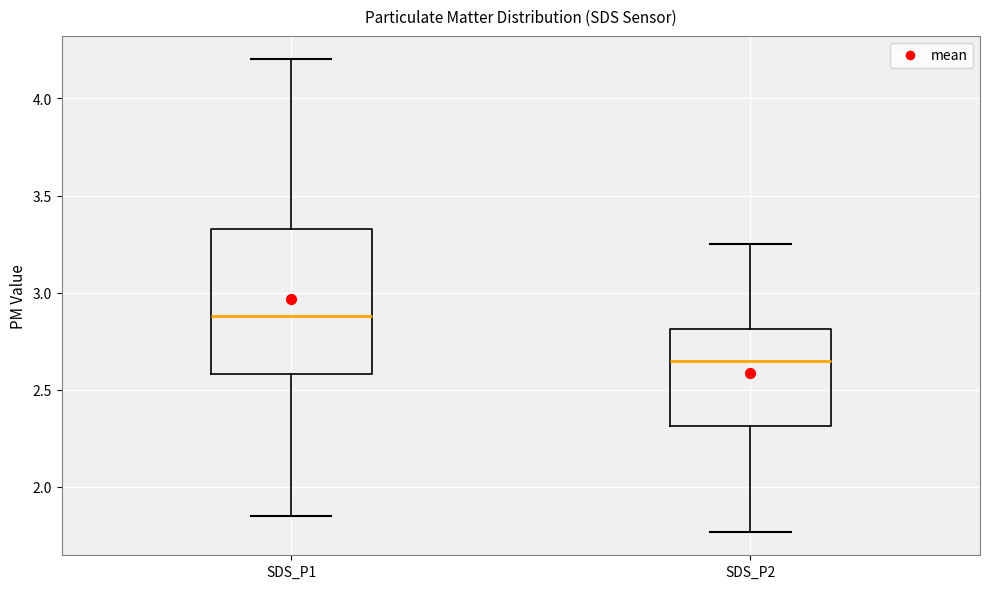

Reading left to right, transcribe this box plot: for each box, give where its median line is, the range the box spans, and where its two whiskers end, as read against the y-axis. The values are not printed on the chart, so give them approximately, as read against the axis.

SDS_P1: median 2.90, box 2.60 to 3.35, whiskers 1.85 to 4.20
SDS_P2: median 2.65, box 2.30 to 2.80, whiskers 1.75 to 3.25